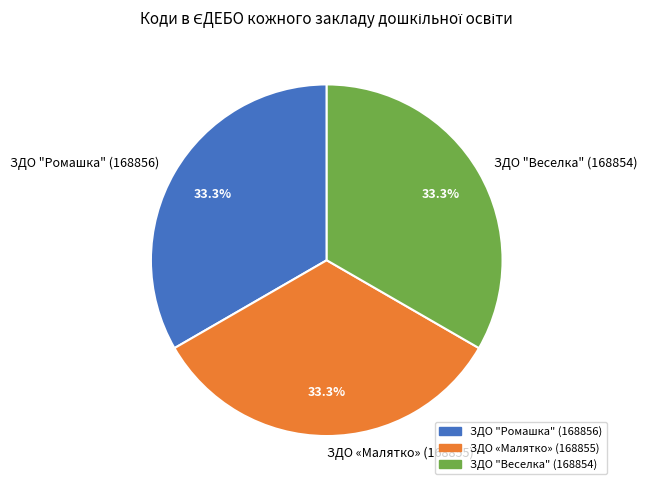

Approximately how many times larger is the value at ЗДО "Ромашка" (168856) compared to ЗДО "Веселка" (168854)?

1.0